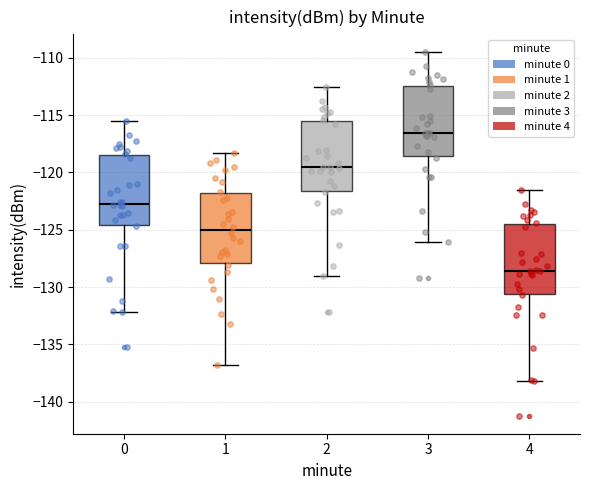

Where is the upper edge of the box at x = 2 on the y-axis? The values are not printed on the chart, so give them approximately, as read against the axis.

-115.5